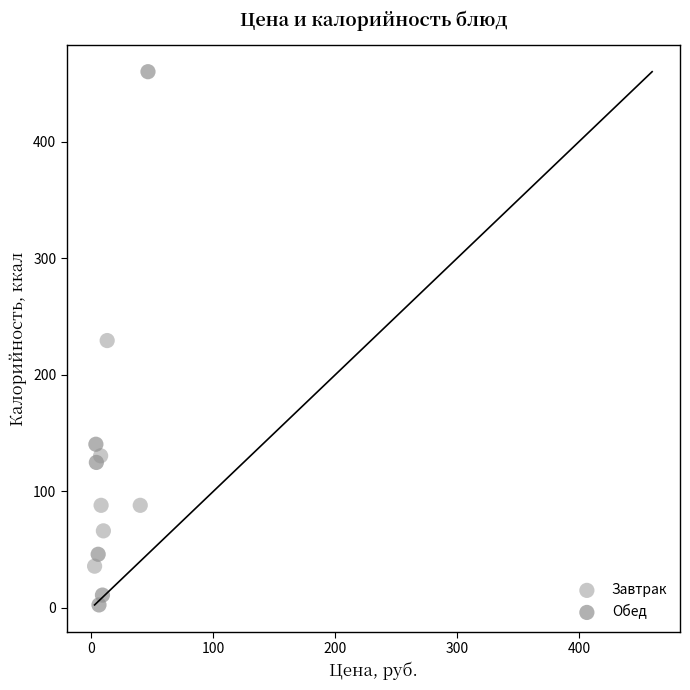

Which series contains the lowest Y value?

Обед